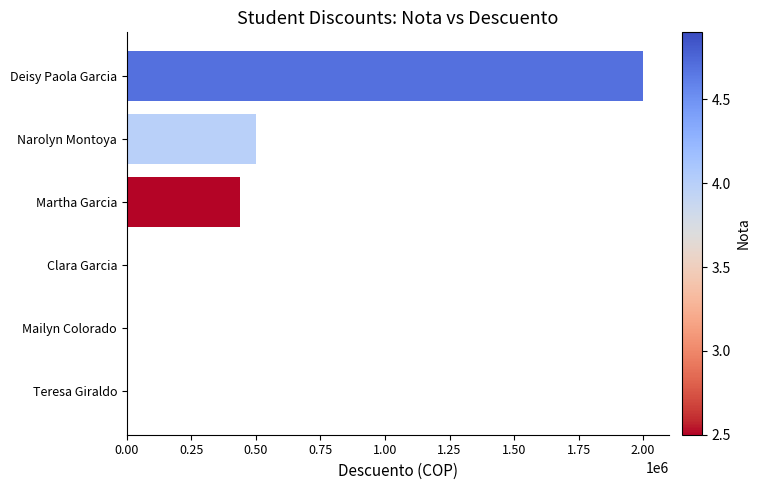

Where is the data nearest to the value 1000000?

Narolyn Montoya